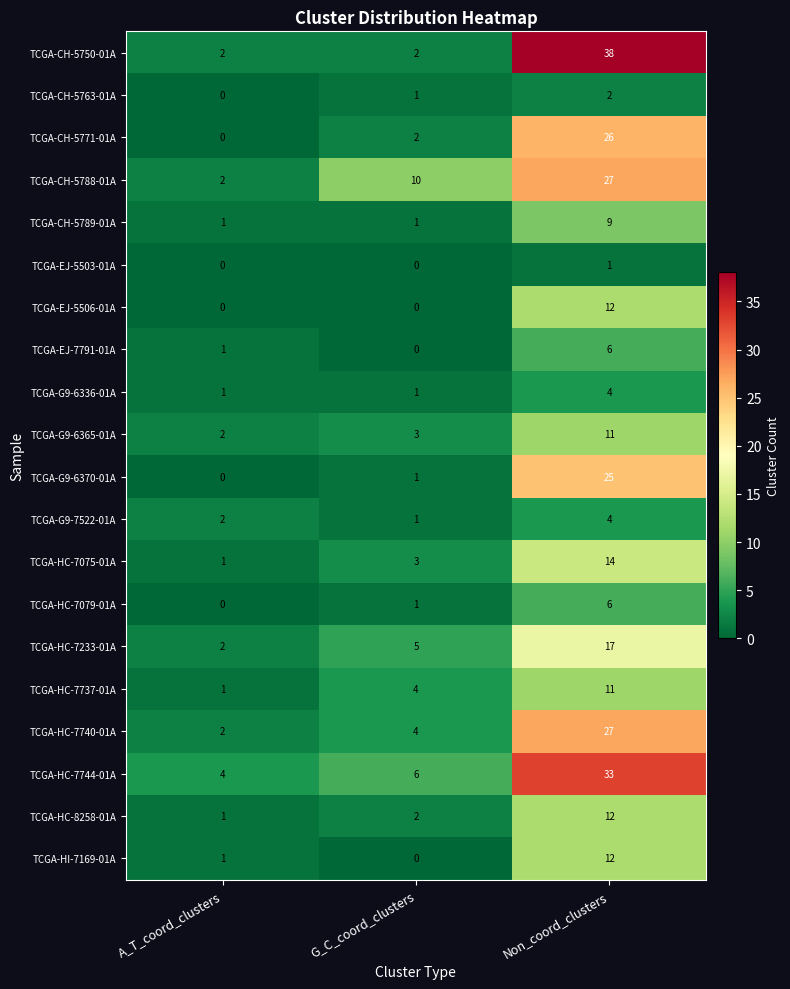

True or false: TCGA-CH-5789-01A has a value of 0 at A_T_coord_clusters.

False